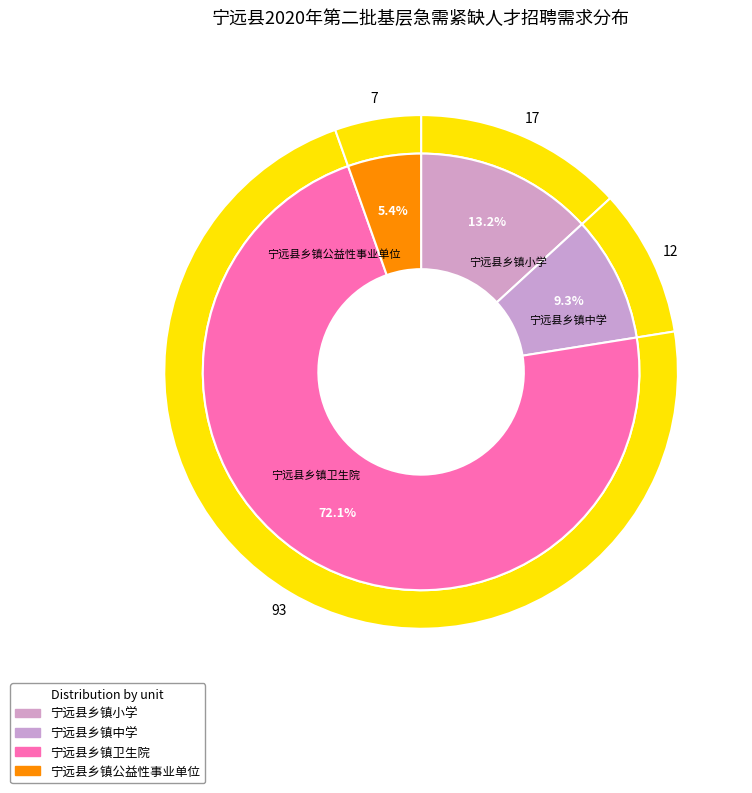

Is it true that 宁远县乡镇卫生院 is 72% of the pie?

True